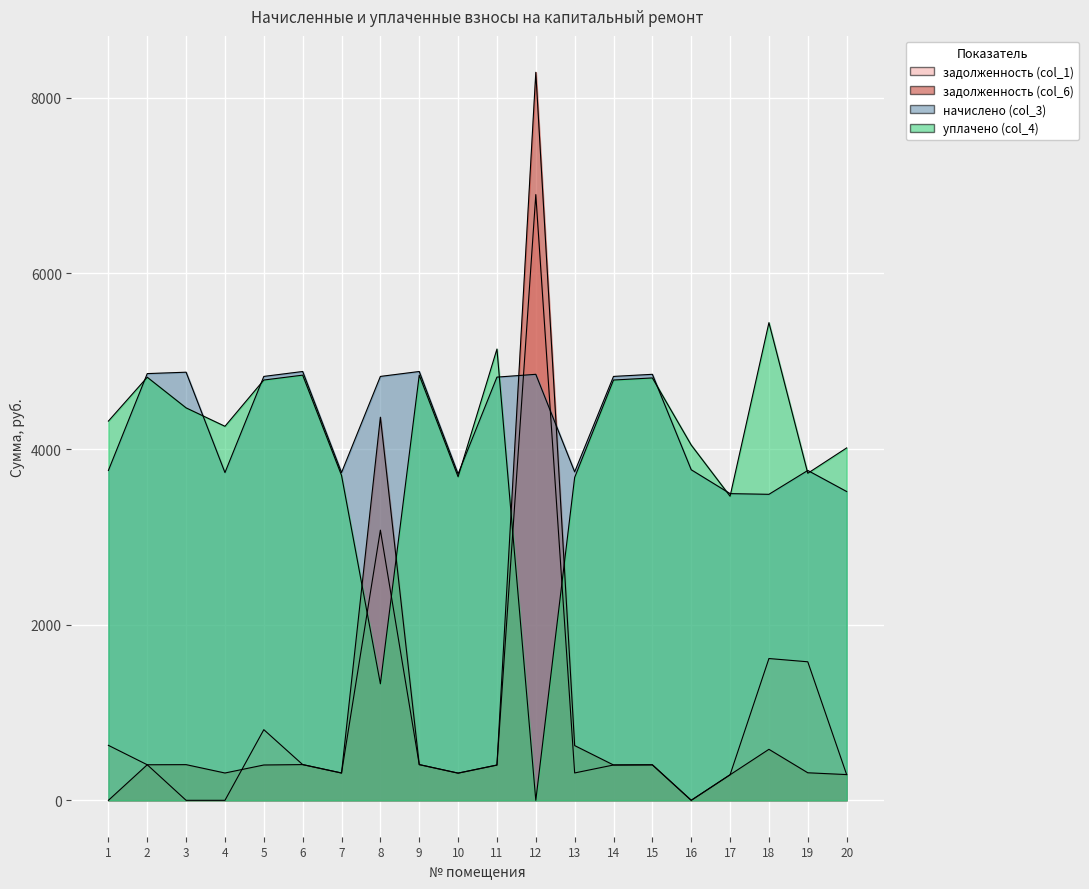

Which series ends up on top after the final intersection of задолженность (col_6) and начислено (col_3)?

начислено (col_3)